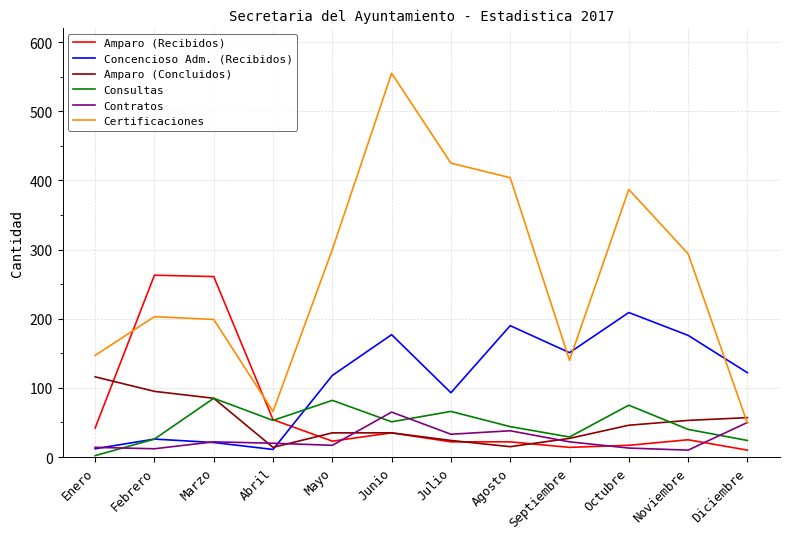

Which series changed the most between Abril and Noviembre?

Certificaciones